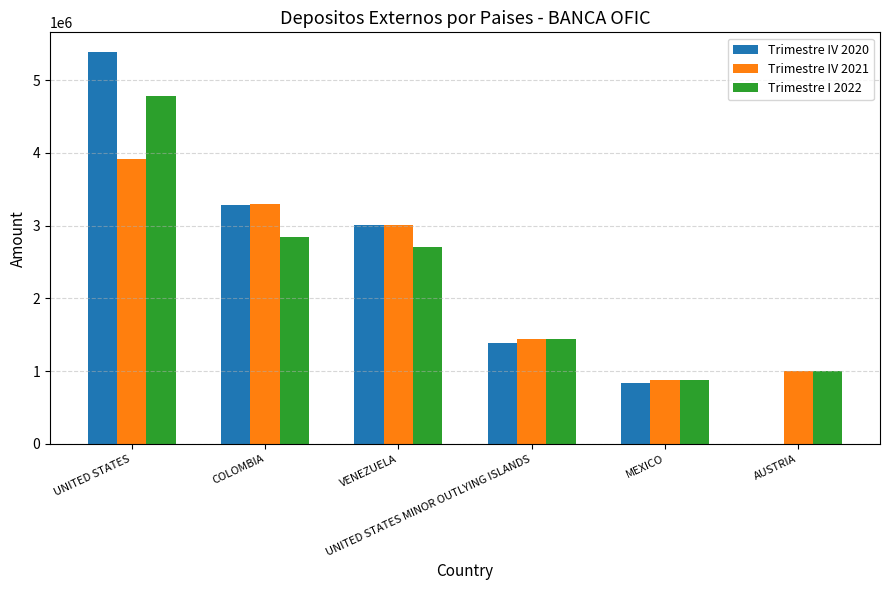

What is the average value of the Trimestre I 2022 series?

2277750.3